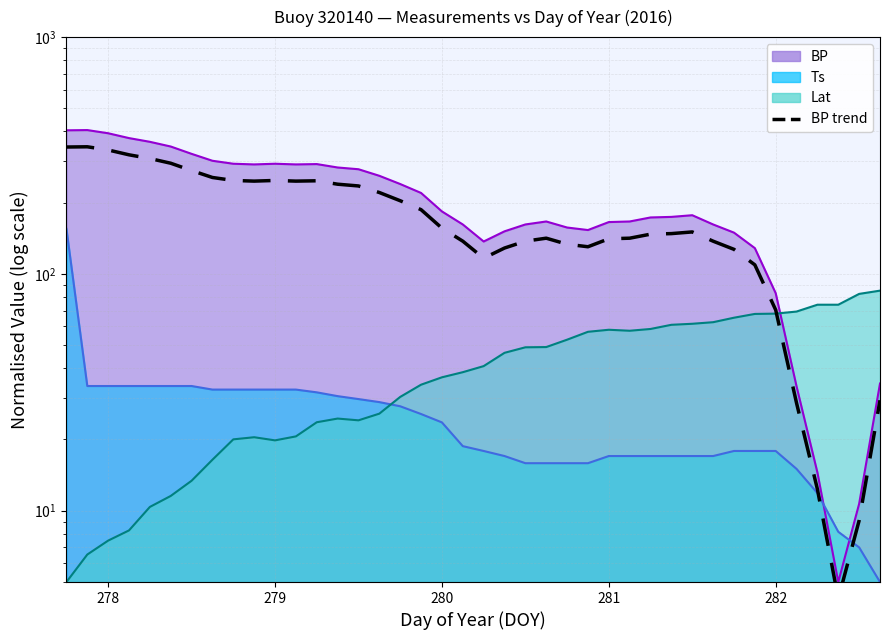

What is the difference between the second highest and minimum values?

339.2